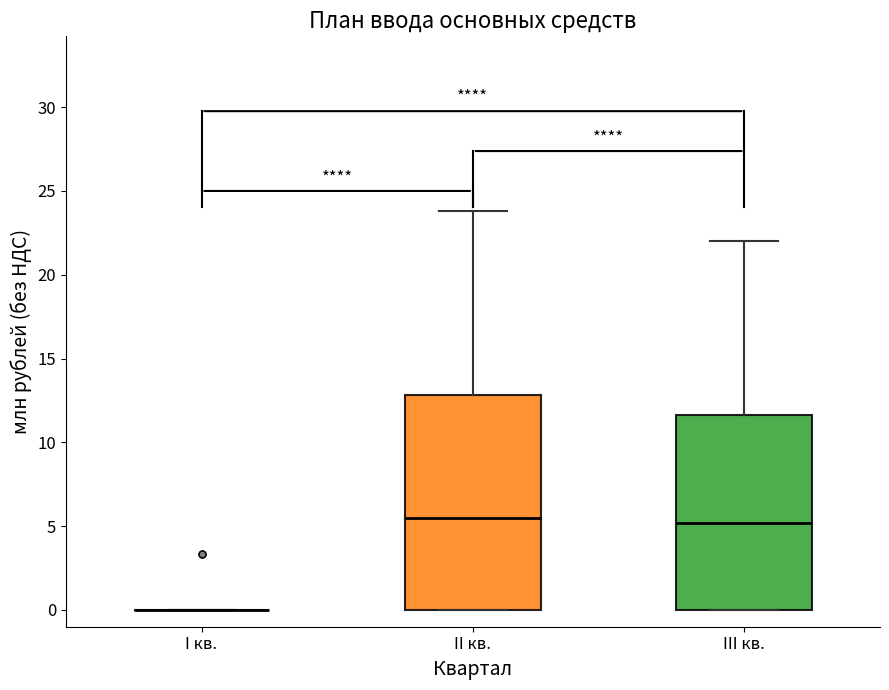

Comparing the boxes themselves (not the whiskers), which one is the tallest?

II кв.